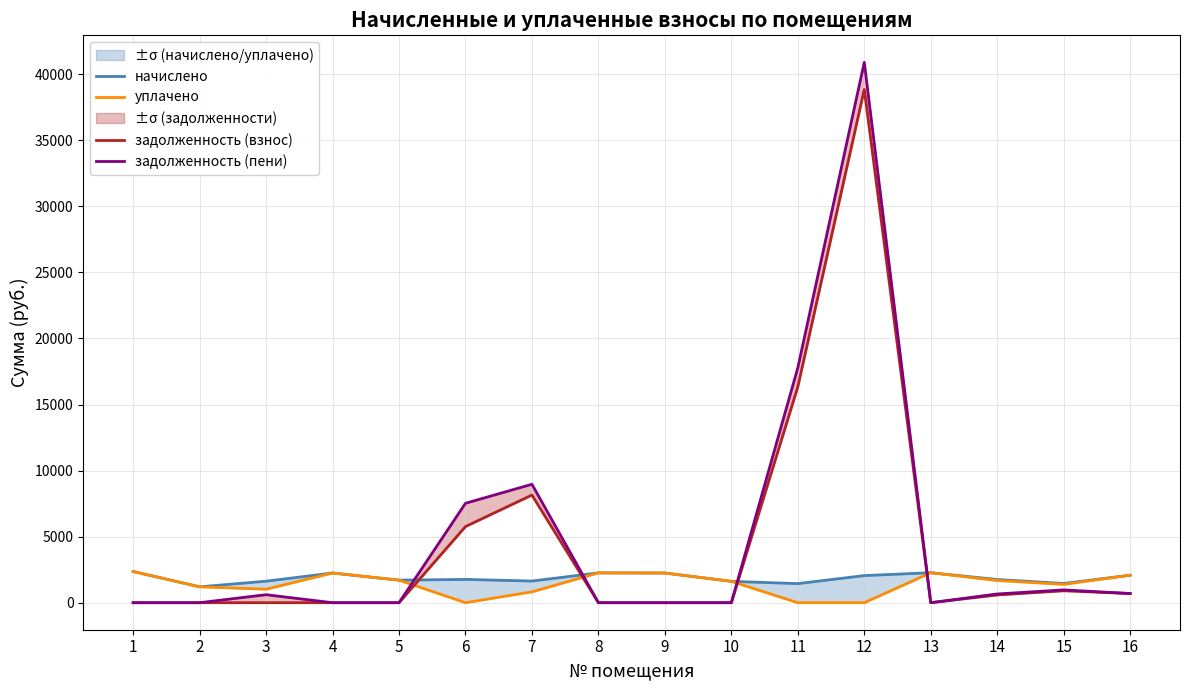

After their last crossing, which series has the higher values: задолженность (пени) or уплачено?

уплачено